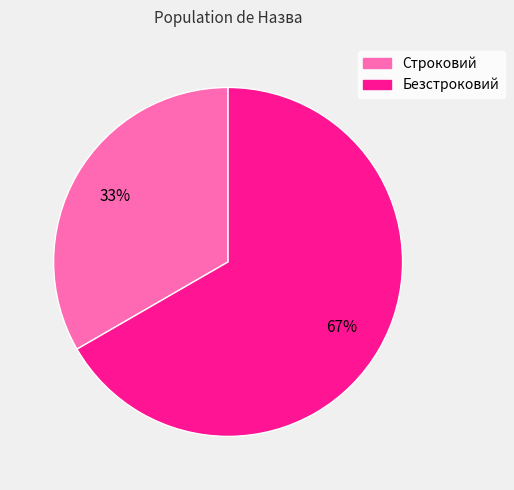

To the nearest percent, what portion does Строковий represent?

33%